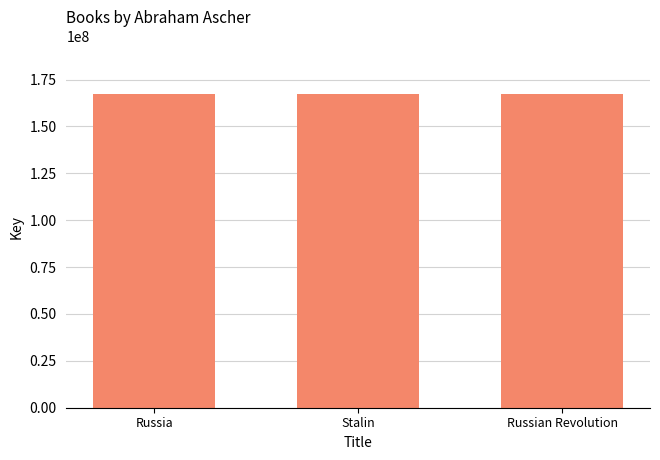

What is the sum of all values?

502476333